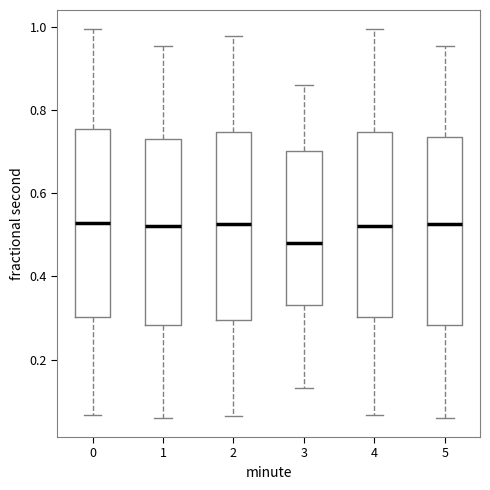

Reading left to right, transcribe this box plot: for each box, give where its median line is, the range the box spans, and where its two whiskers end, as read against the y-axis. The values are not printed on the chart, so give them approximately, as read against the axis.

0: median 0.52, box 0.30 to 0.76, whiskers 0.06 to 1.00
1: median 0.52, box 0.28 to 0.74, whiskers 0.06 to 0.96
2: median 0.52, box 0.30 to 0.74, whiskers 0.06 to 0.98
3: median 0.48, box 0.34 to 0.70, whiskers 0.14 to 0.86
4: median 0.52, box 0.30 to 0.74, whiskers 0.06 to 1.00
5: median 0.52, box 0.28 to 0.74, whiskers 0.06 to 0.96